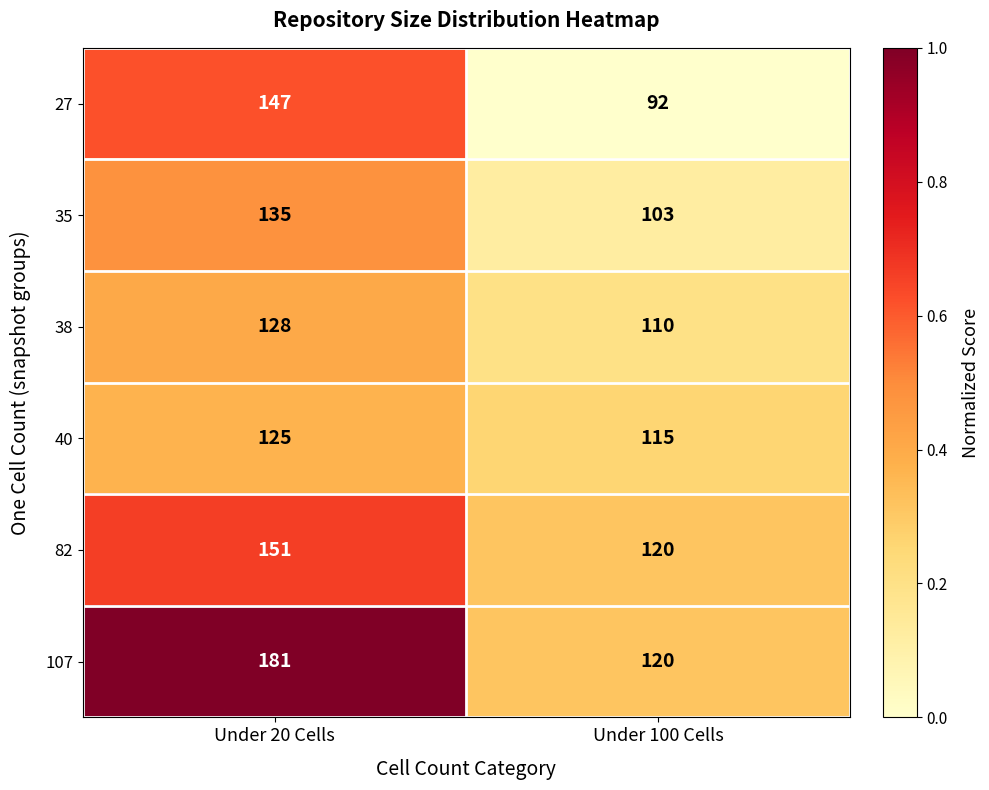

Which series changed the most between Under 20 Cells and Under 100 Cells?

107